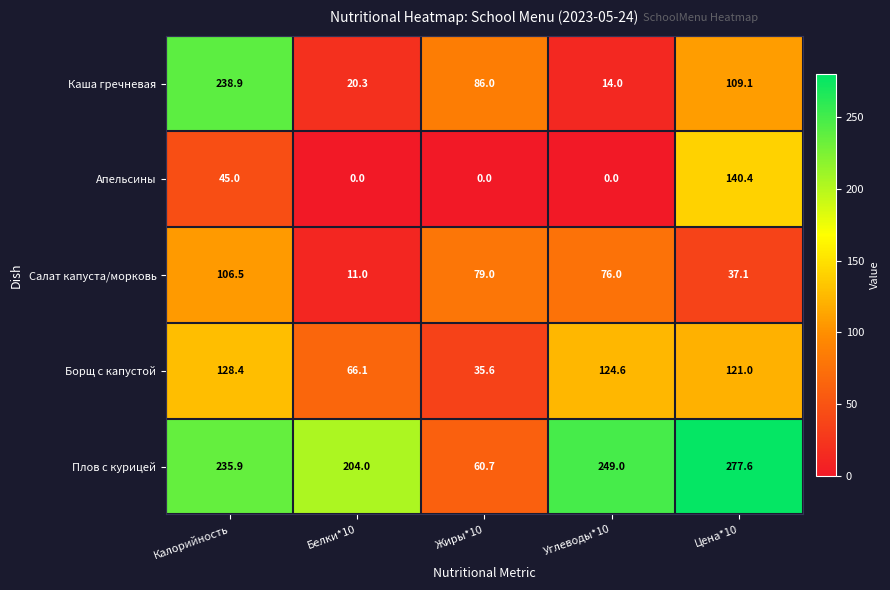

True or false: Борщ с капустой has a value of 66.1 at Белки*10.

True